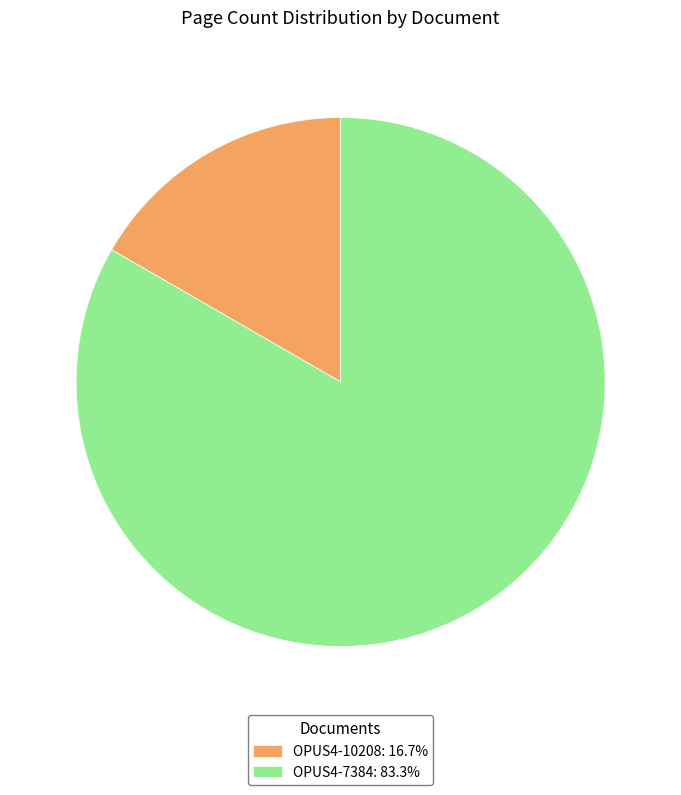

Combined, do OPUS4-10208: 16.7% and OPUS4-7384: 83.3% account for over 50%?

Yes